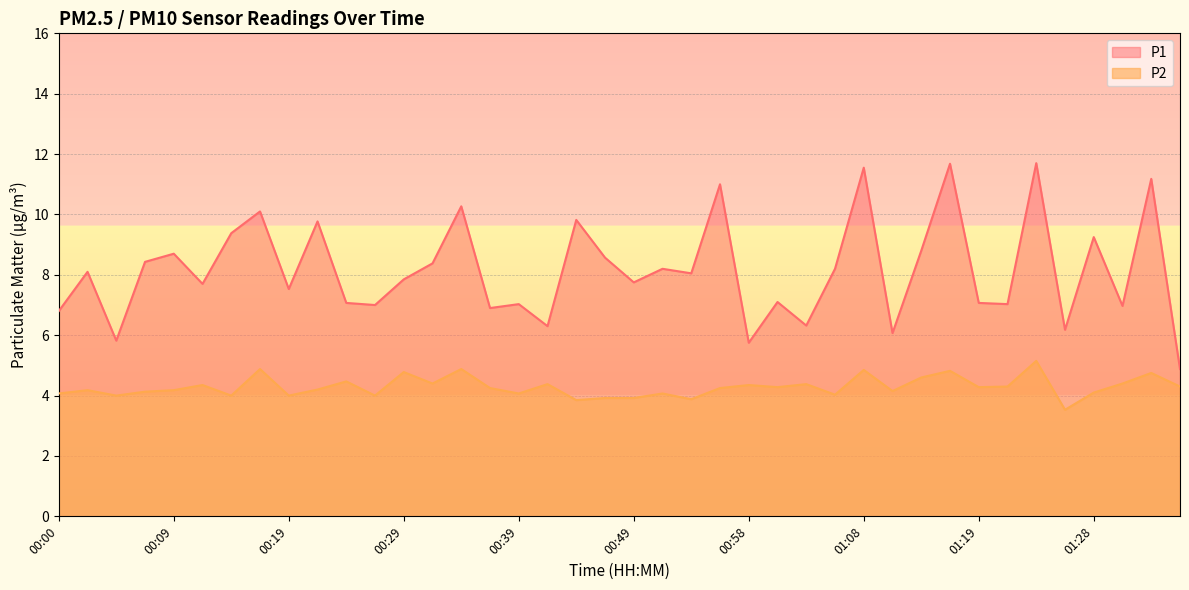

What is the label of the 26th point from the left?

01:01